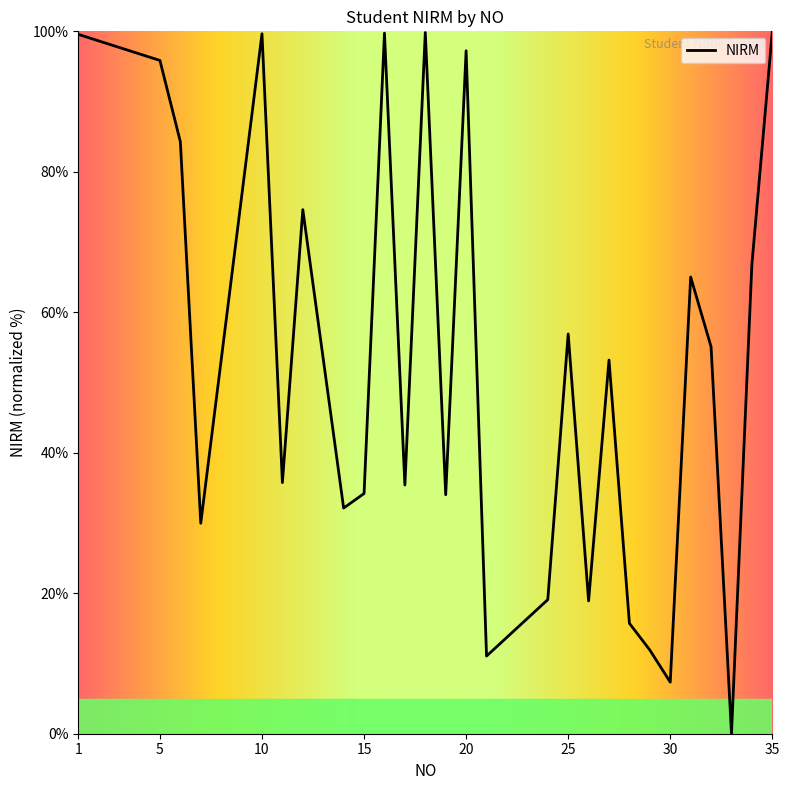

What is the greatest value displayed?

100.0